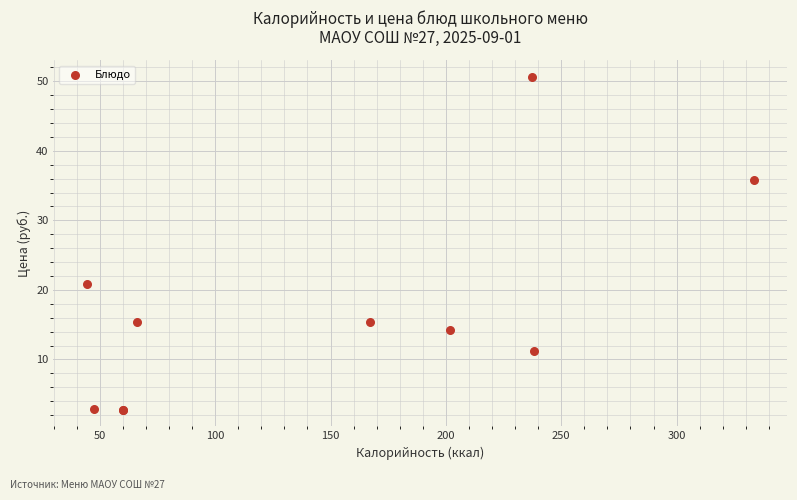

What Y value in the scatter plot is closest to 26?

20.9